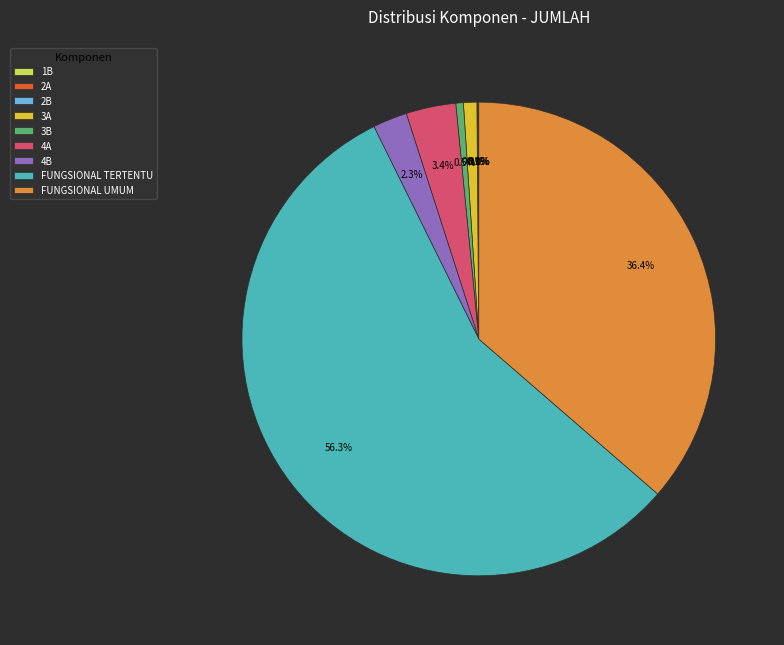

To the nearest percent, what percentage of the pie is 3A?

1%